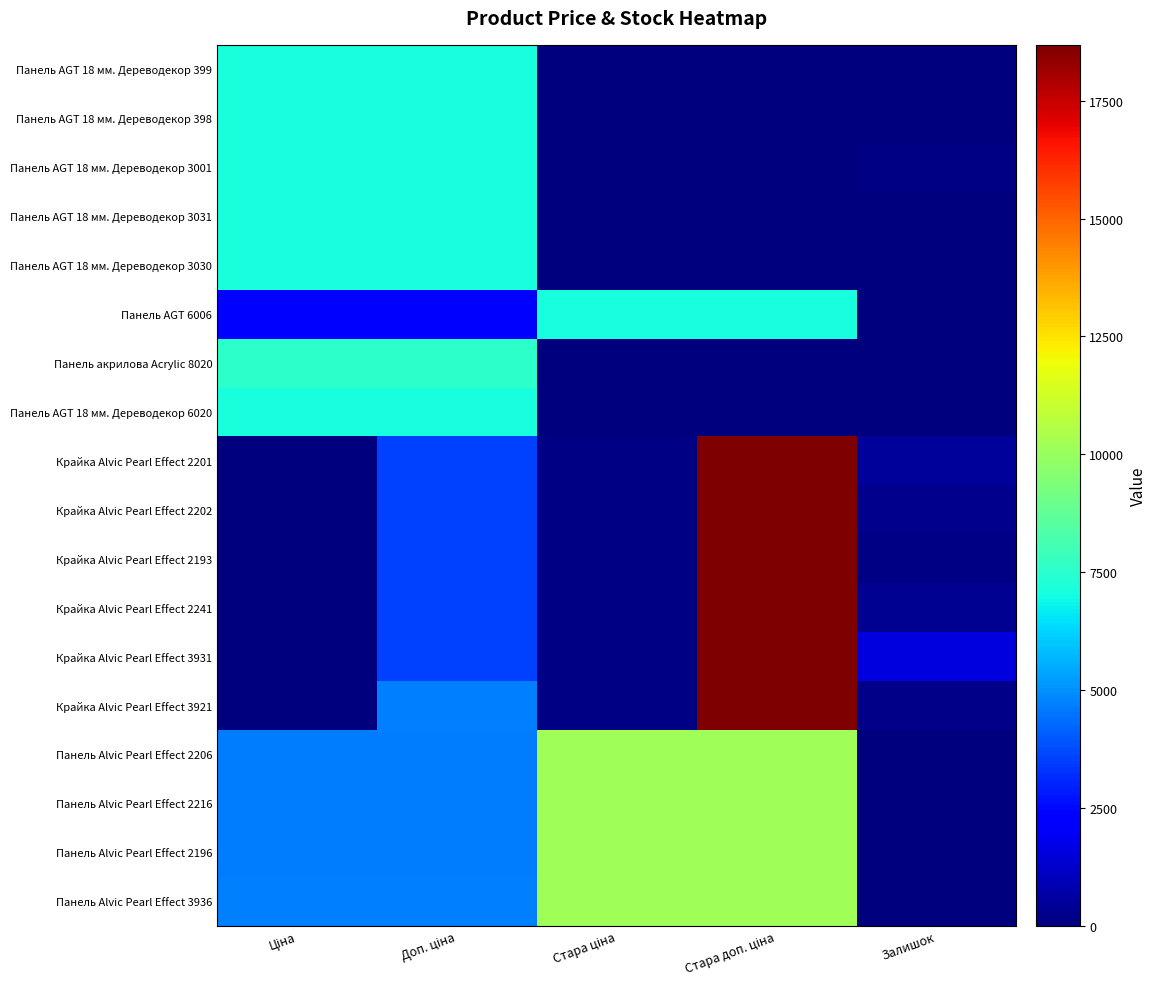

Which series has the largest range (max minus min)?

Крайка Alvic Pearl Effect 2201